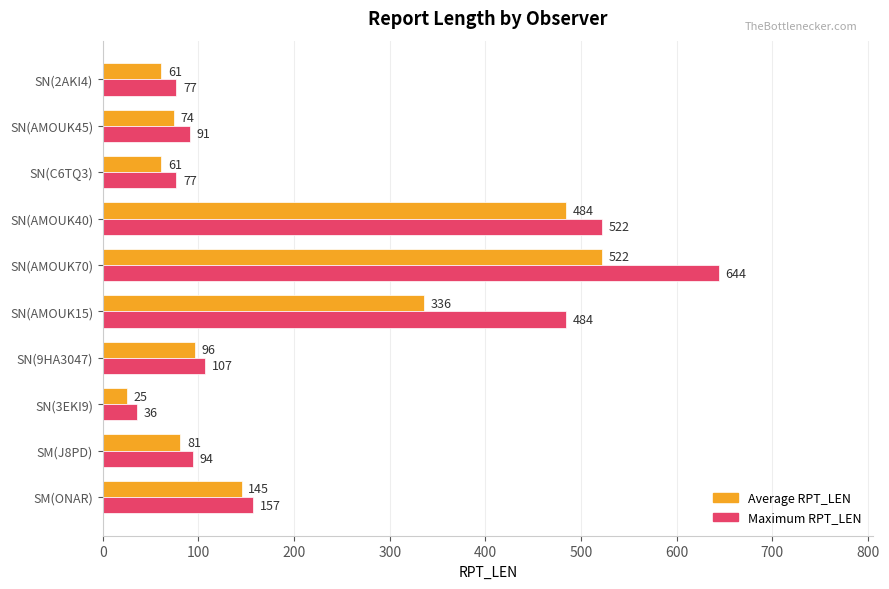

What is the total value across all series at SN(3EKI9)?

61